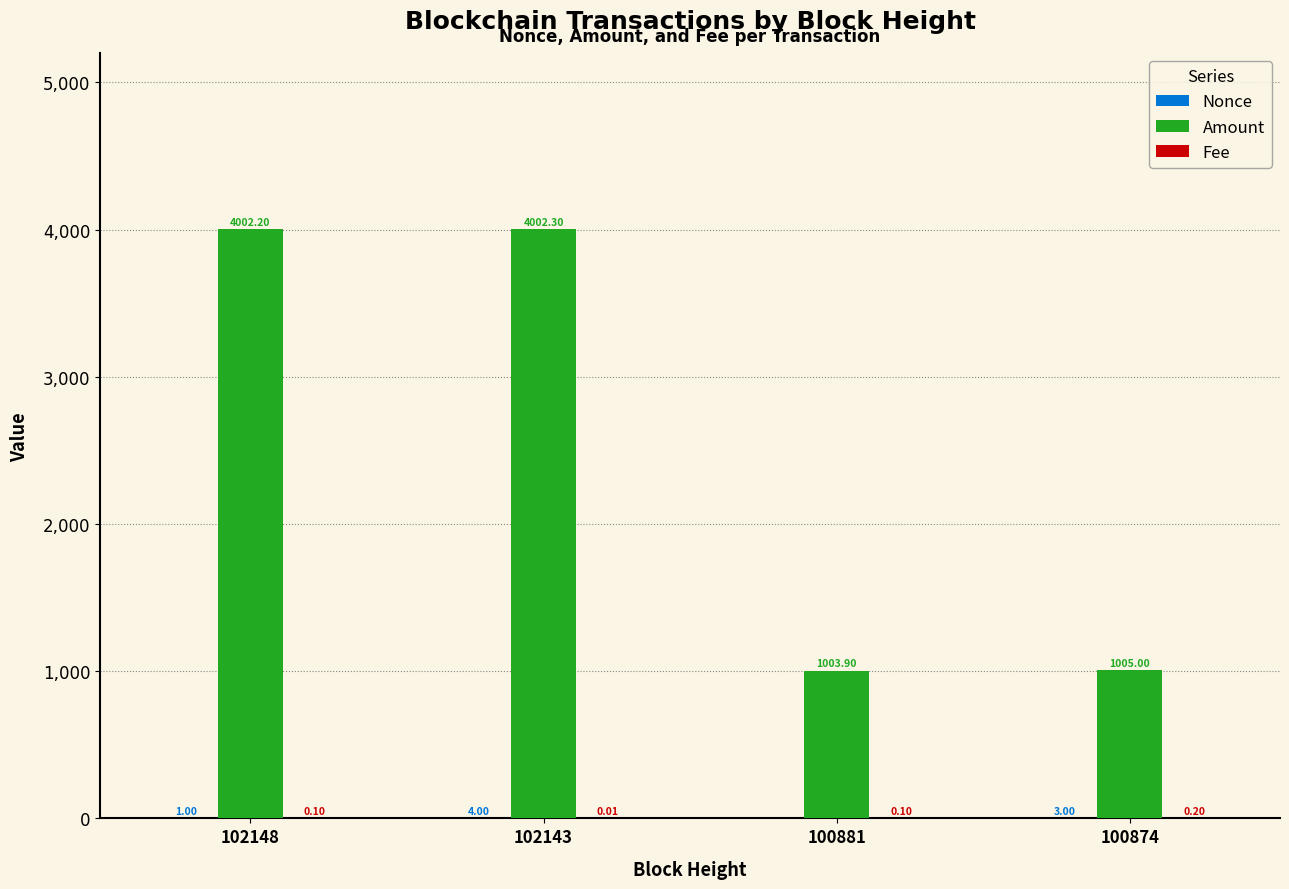

Between 102148 and 100874, which series saw the biggest shift?

Amount